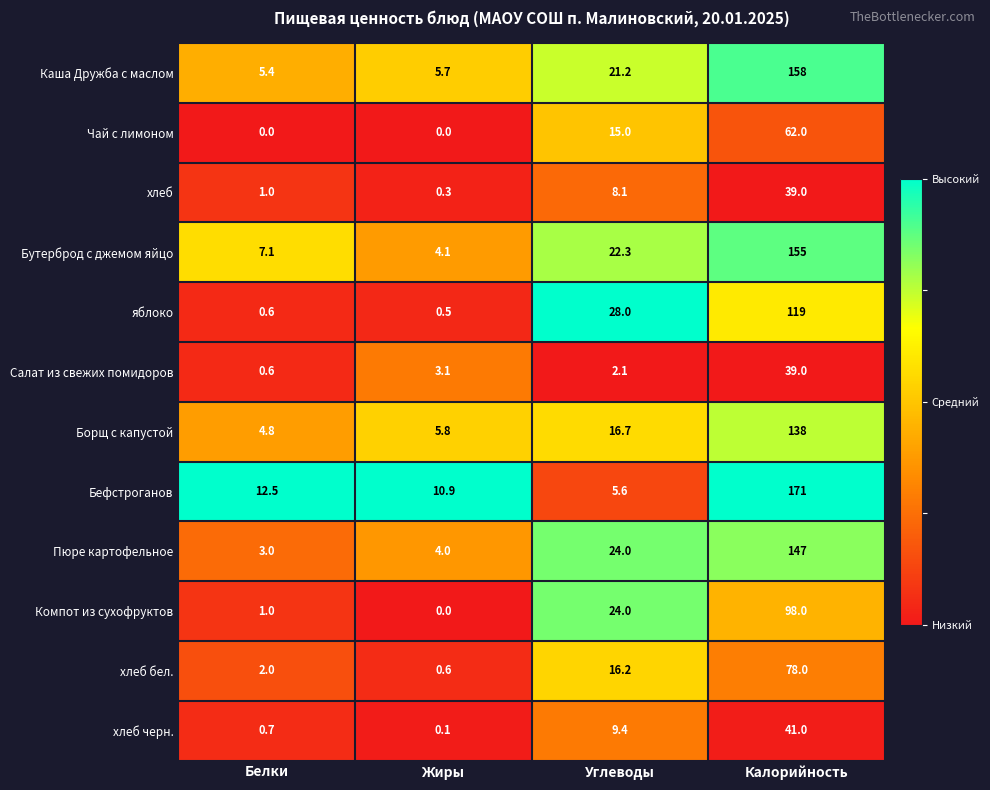

What is the sum of the Компот из сухофруктов values at Белки and Углеводы?

25.0